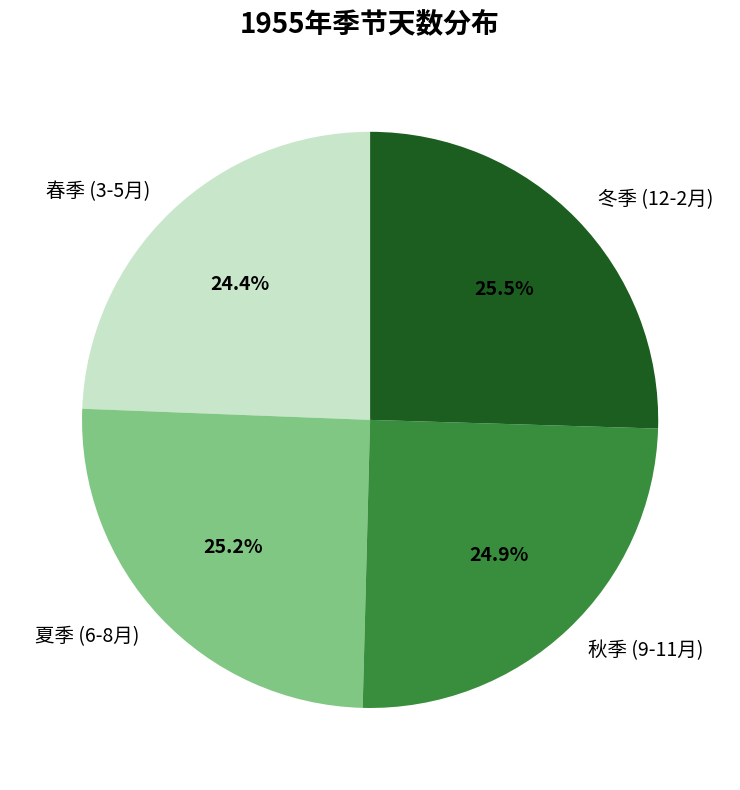

What is the smallest slice in the pie chart?

春季 (3-5月)